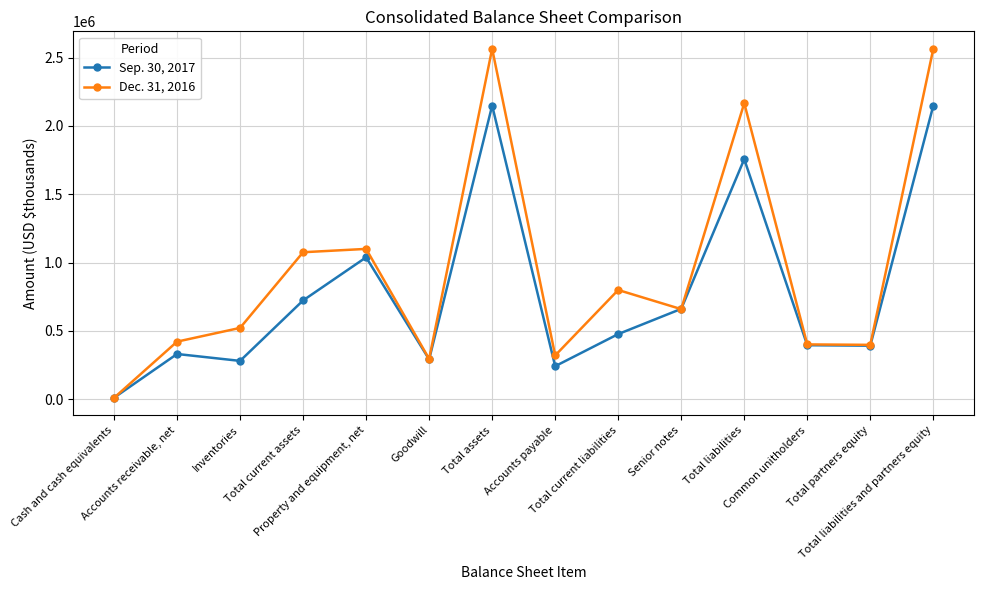

How many lines are shown in the chart?

2